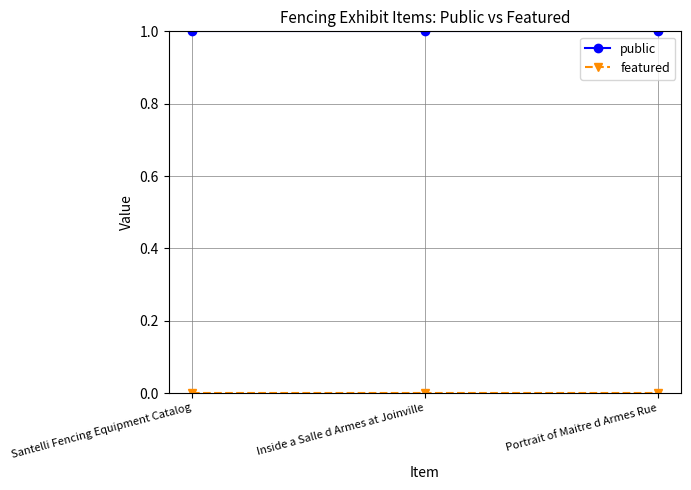

The public series shows 1 at Portrait of Maitre d Armes Rue. True or false?

True